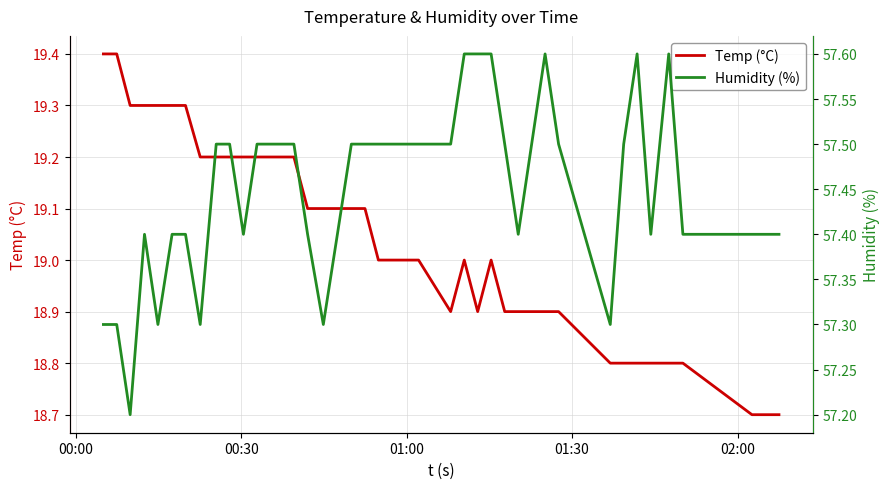

True or false: Humidity (%) and Temp (°C) cross at least once.

False